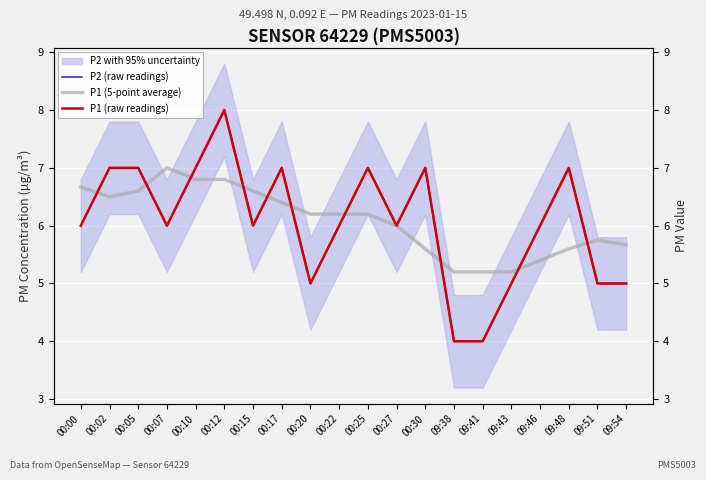

At which label does P1 (raw readings) reach its peak?

00:12